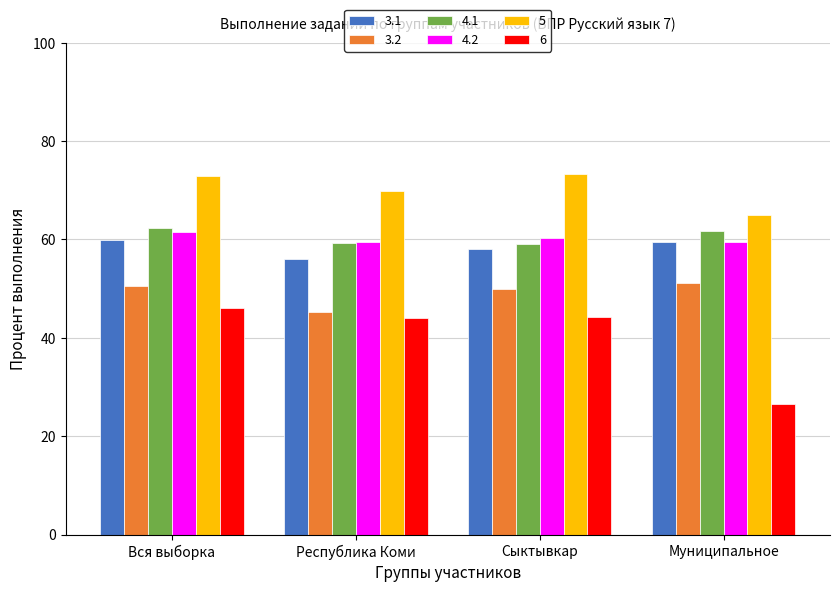

Which series changed the most between Республика Коми and Муниципальное?

6